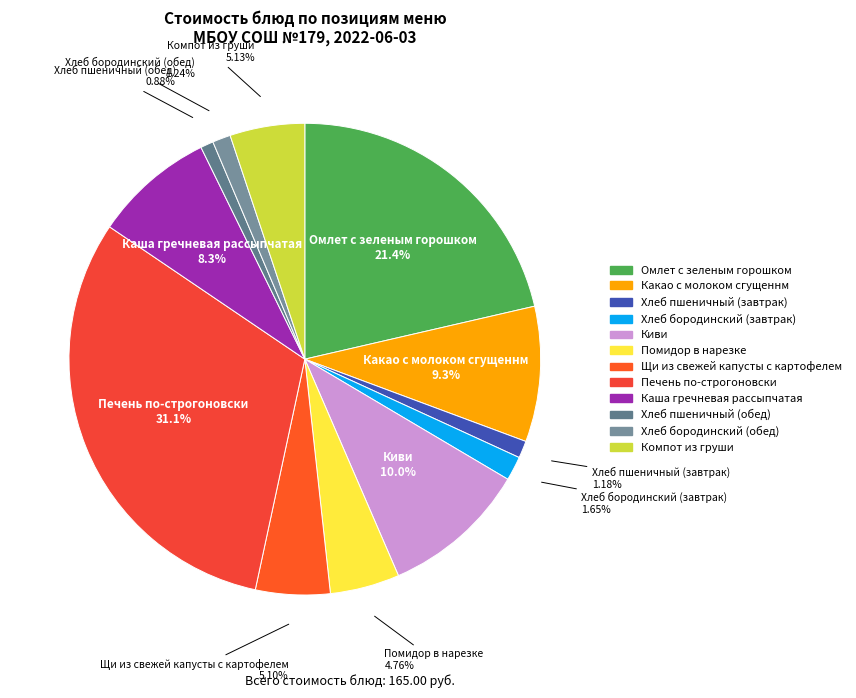

What percentage is the Какао с молоком сгущеннм slice, to the nearest percent?

9%